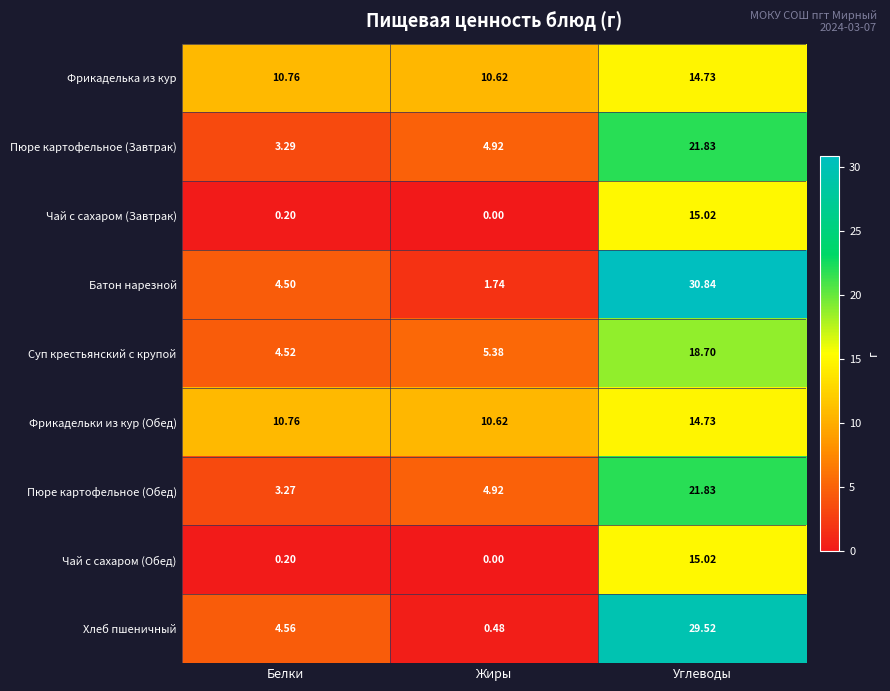

Which series has the widest spread of values?

Батон нарезной